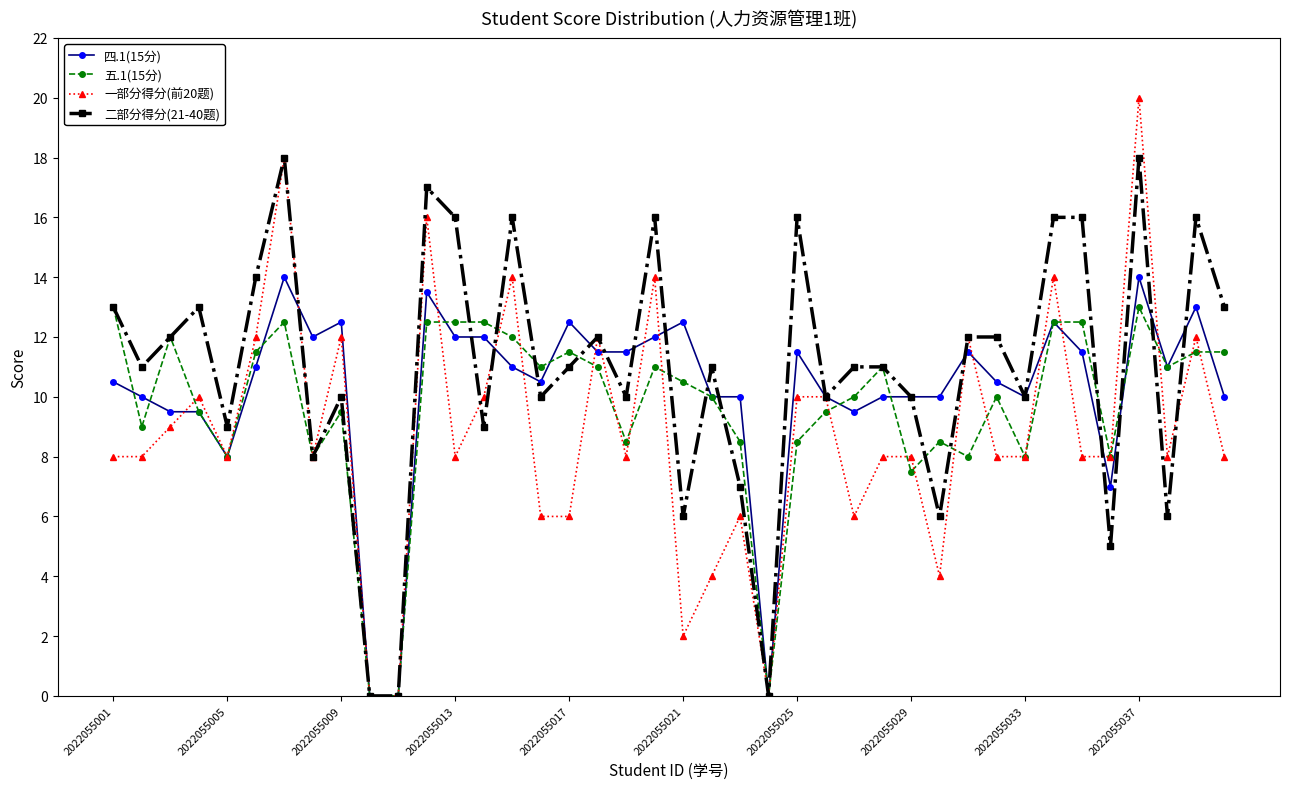

Which series has the largest range (max minus min)?

一部分得分(前20题)